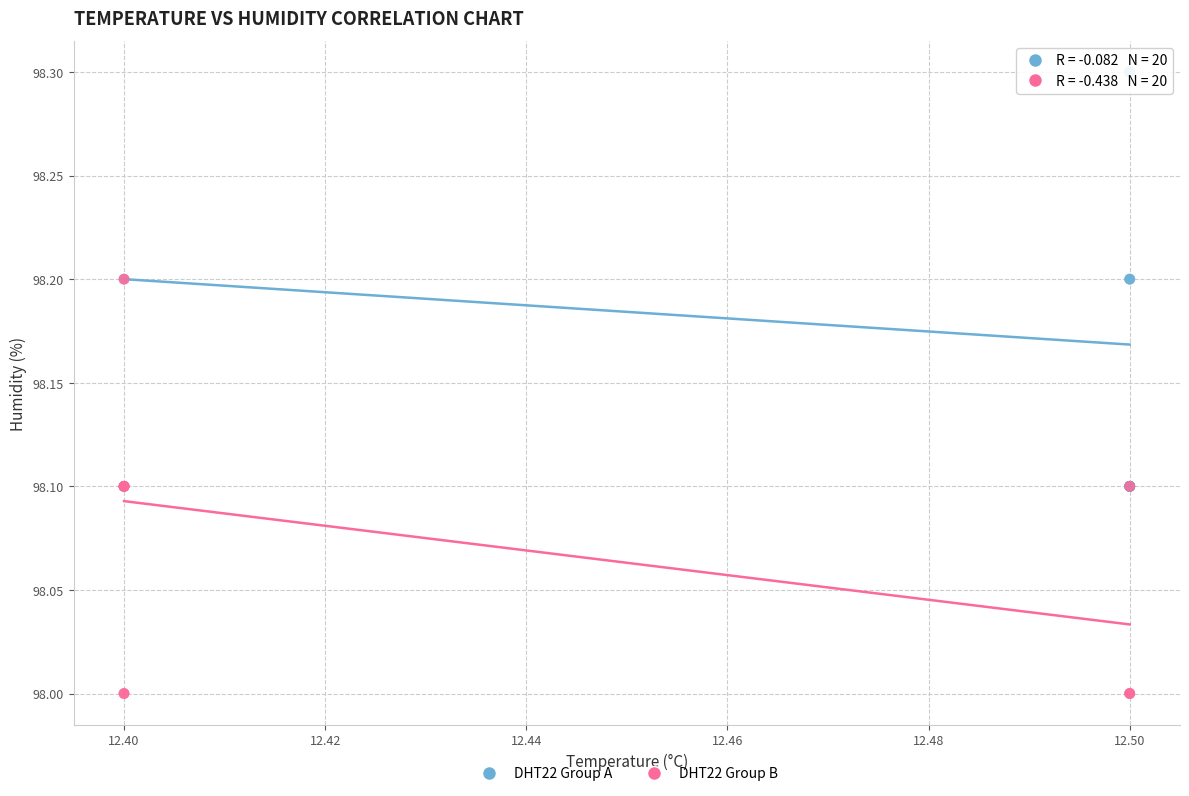

Which series contains the lowest Y value?

DHT22 Group B